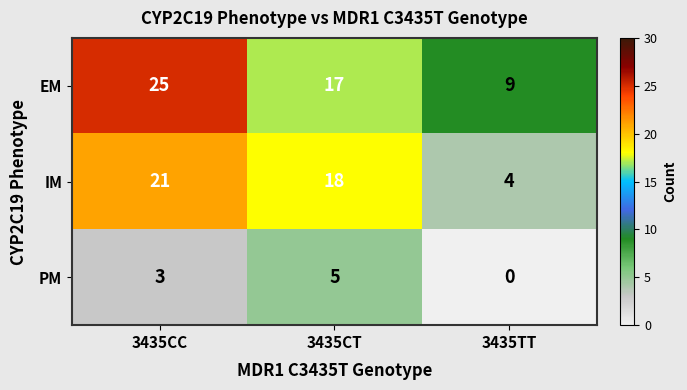

The EM series shows 25 at 3435CC. True or false?

True